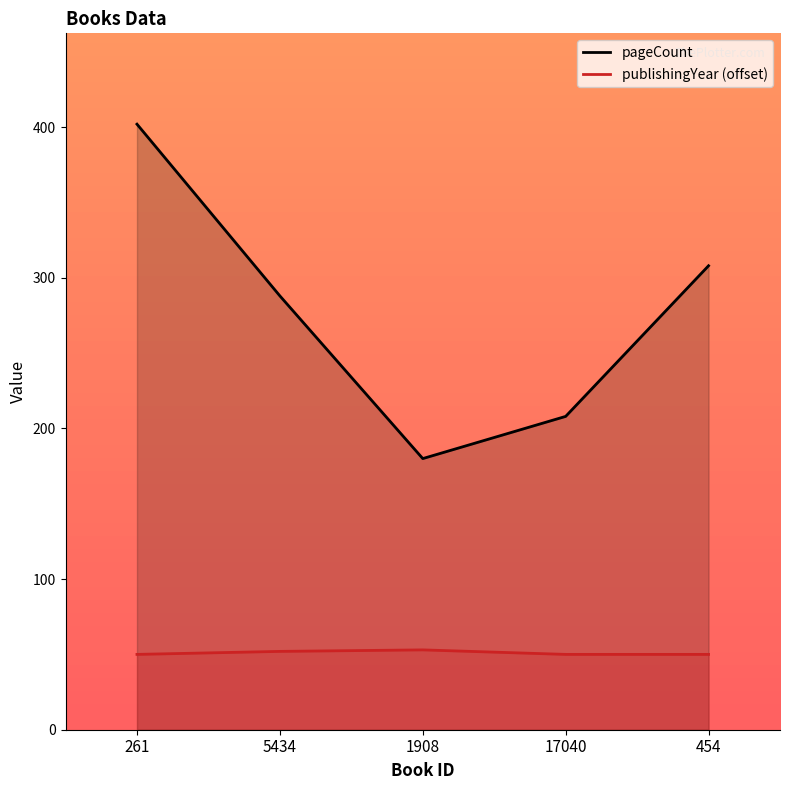

What position from the left is 5434?

2